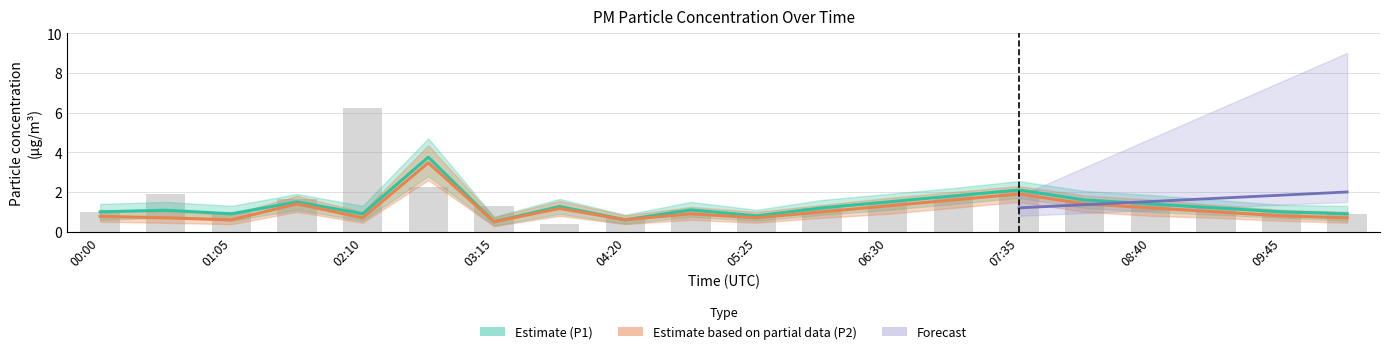

True or false: P1 has a value of 1.3 at 07:35.

False